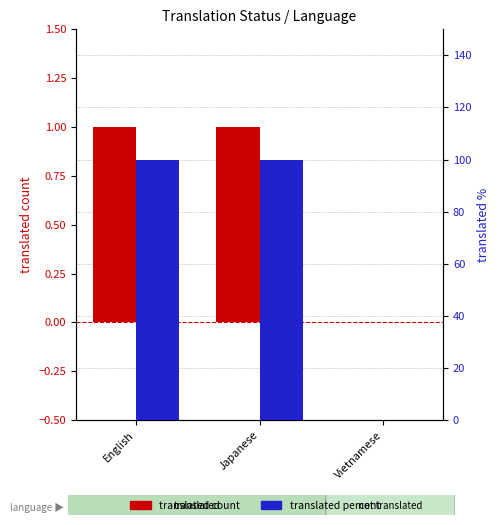

What is the highest value of the translated percent series?

100